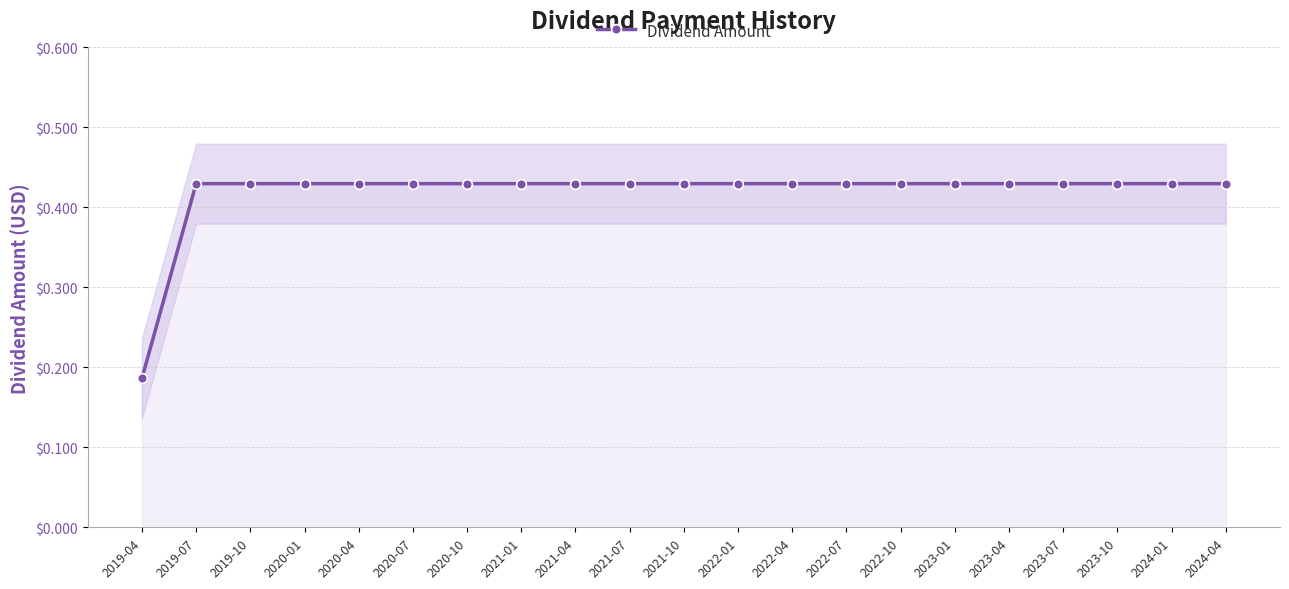

Count the values in the range 0 to 1.

21